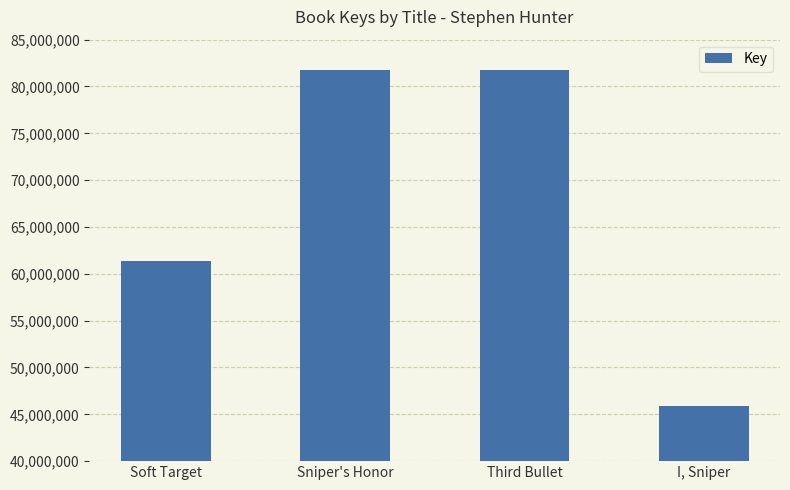

Rank the categories by value from highest to lowest.

Sniper's Honor, Third Bullet, Soft Target, I, Sniper